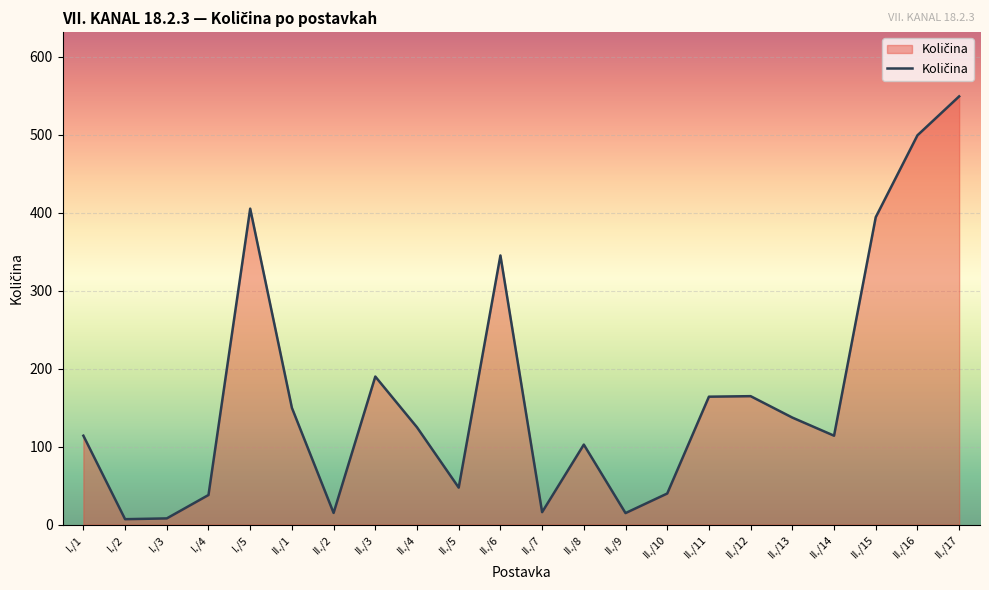

How many lines are shown in the chart?

1